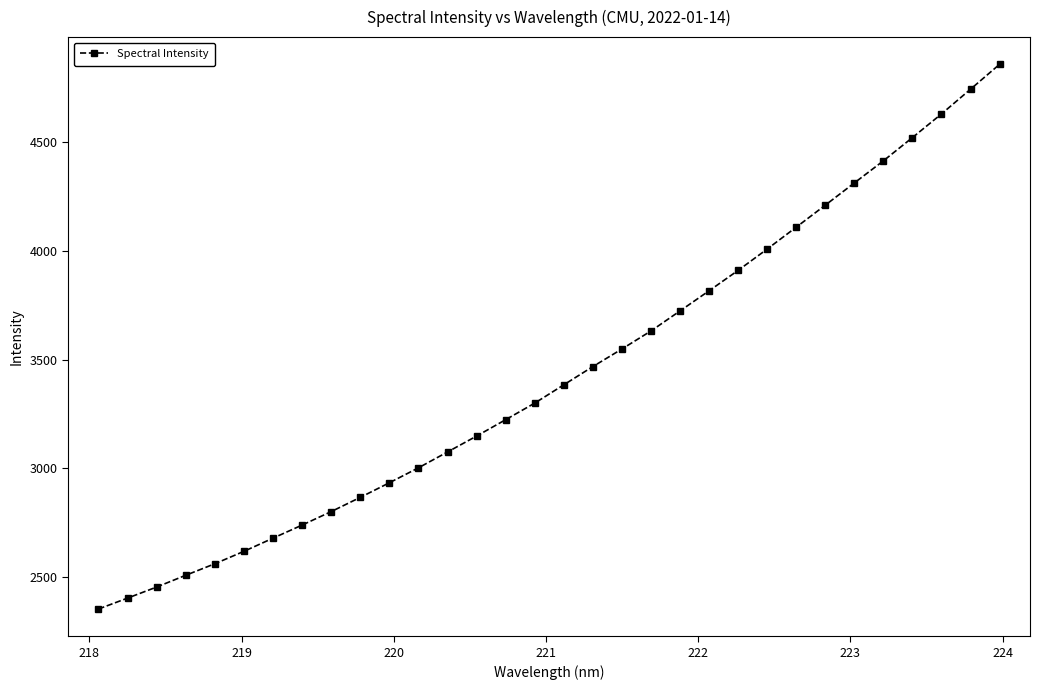

What is the maximum value shown in the chart?

4859.0